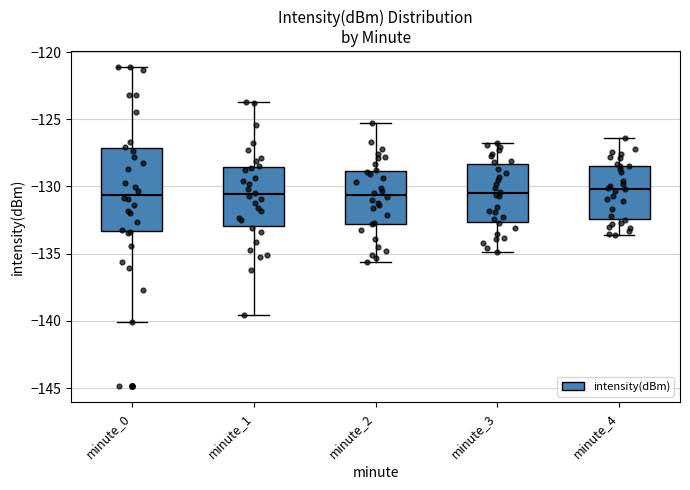

Reading left to right, read every box against the y-axis: the position of its median line, the range the box covers, and the ends of its whiskers. The values are not printed on the chart, so give them approximately, as read against the axis.

minute_0: median -130.5, box -133.5 to -127.0, whiskers -140.0 to -121.0
minute_1: median -130.5, box -133.0 to -128.5, whiskers -139.5 to -123.5
minute_2: median -130.5, box -133.0 to -129.0, whiskers -135.5 to -125.5
minute_3: median -130.5, box -132.5 to -128.5, whiskers -135.0 to -127.0
minute_4: median -130.0, box -132.5 to -128.5, whiskers -133.5 to -126.5